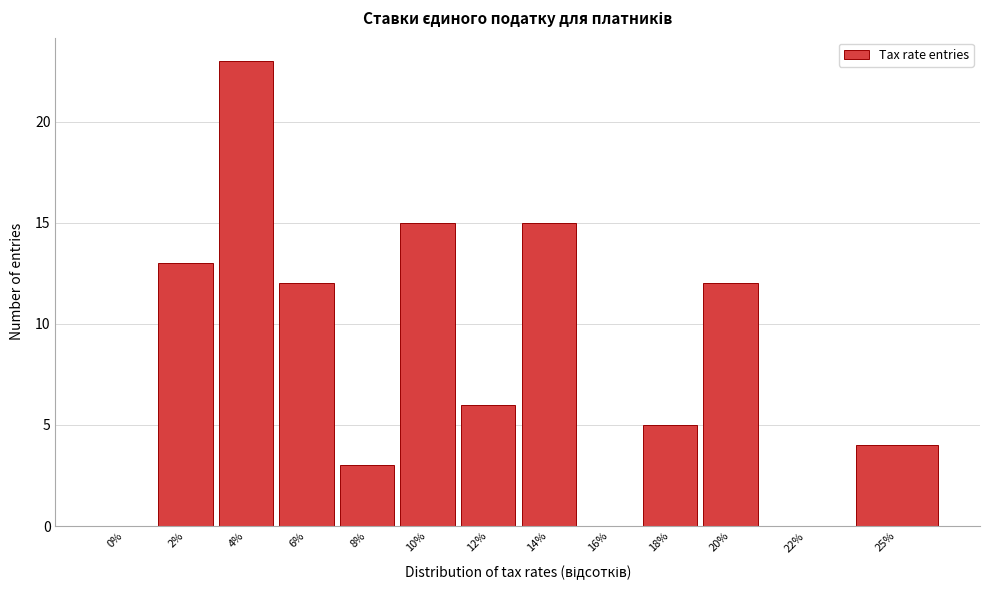

Reading left to right, what are all the values shown in this chart?

0%=0	2%=13	4%=23	6%=12	8%=3	10%=15	12%=6	14%=15	16%=0	18%=5	20%=12	22%=0	25%=4